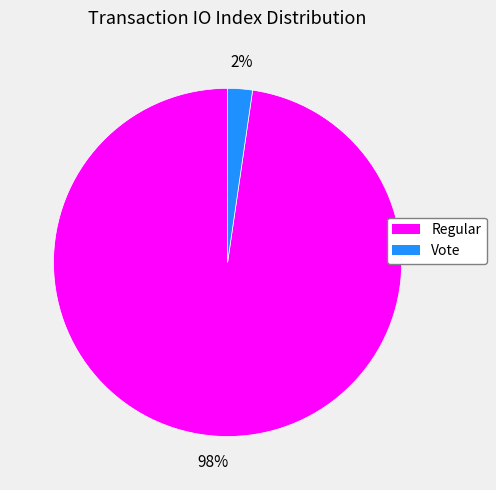

Is there a majority slice in this chart?

Yes